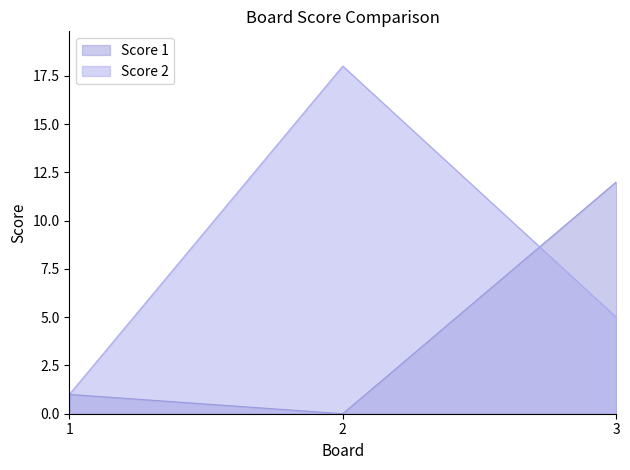

Between 1 and 2, which series saw the biggest shift?

Score 2